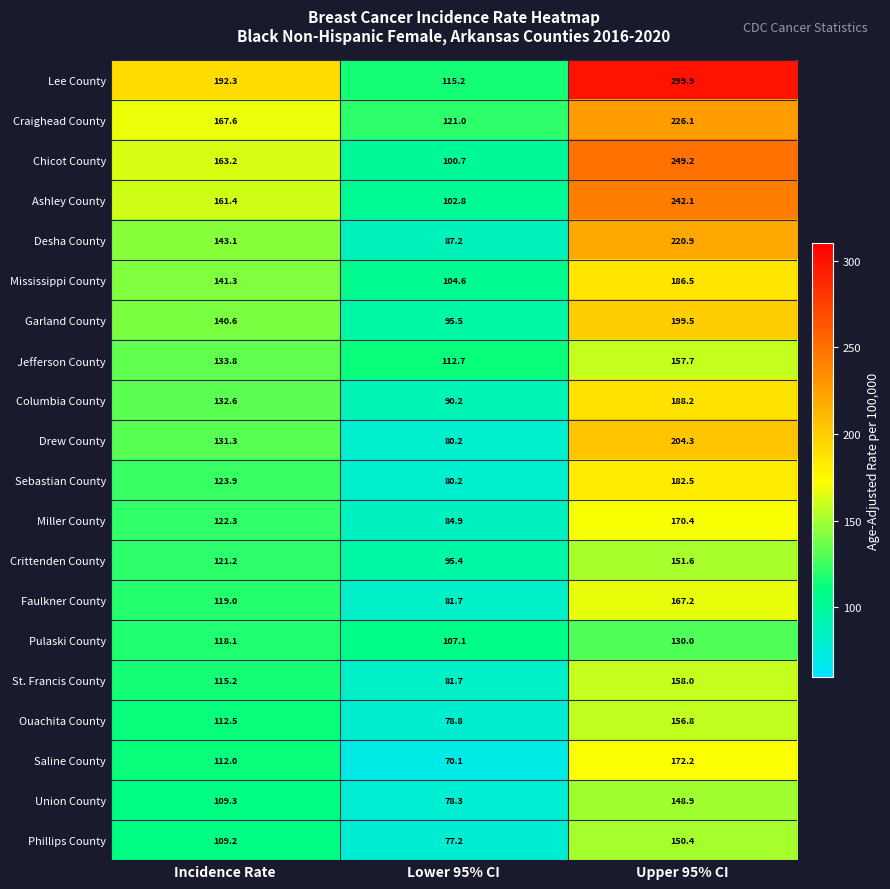

What is the sum of the Lee County values at Upper 95% CI and Lower 95% CI?

415.1